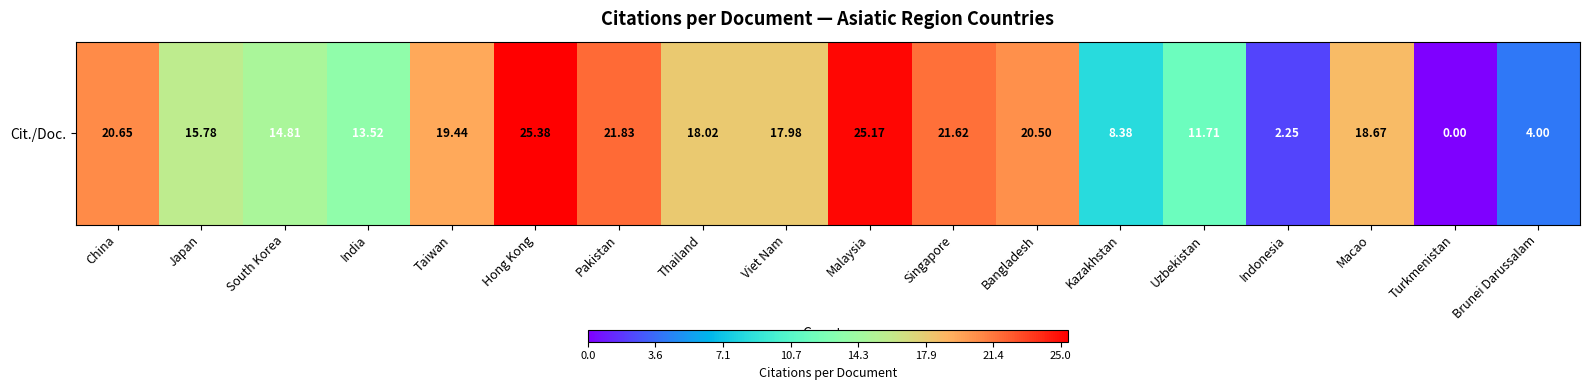

Approximately how many times larger is the value at Viet Nam compared to Indonesia?

8.0